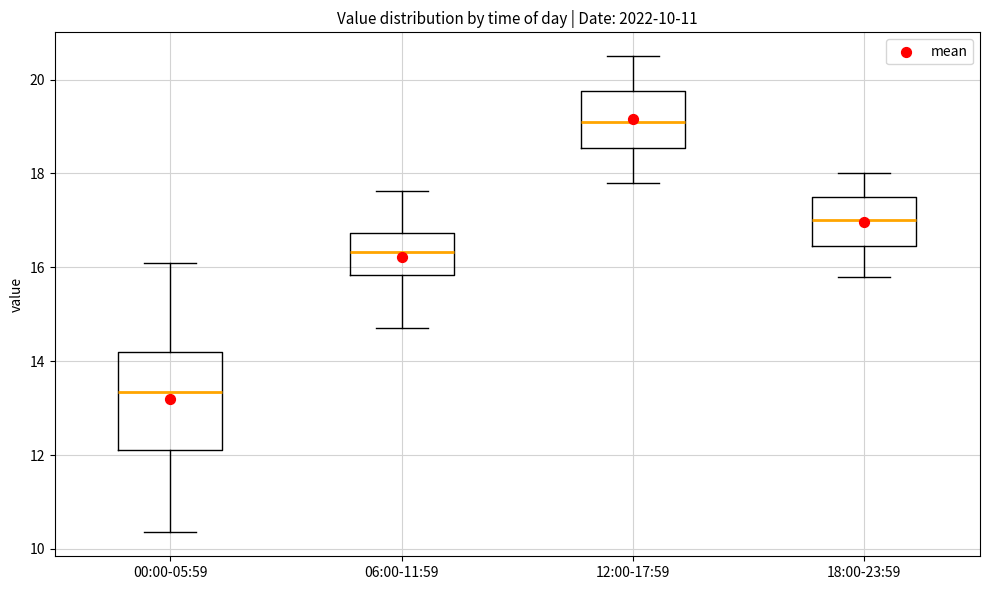

Which box's median line is the lowest?

00:00-05:59